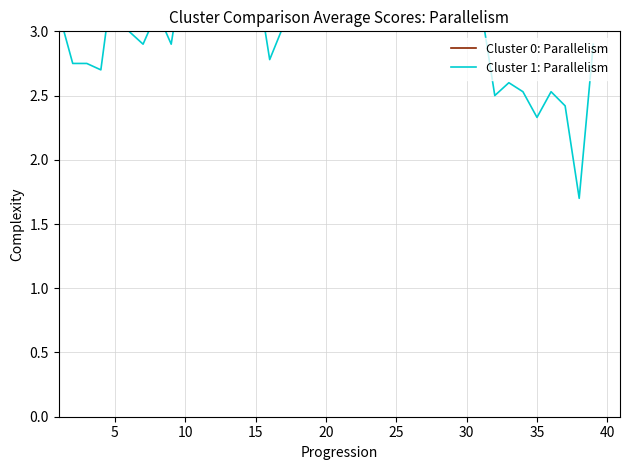

Is it true that Cluster 1: Parallelism equals 3.4 at 30?

True